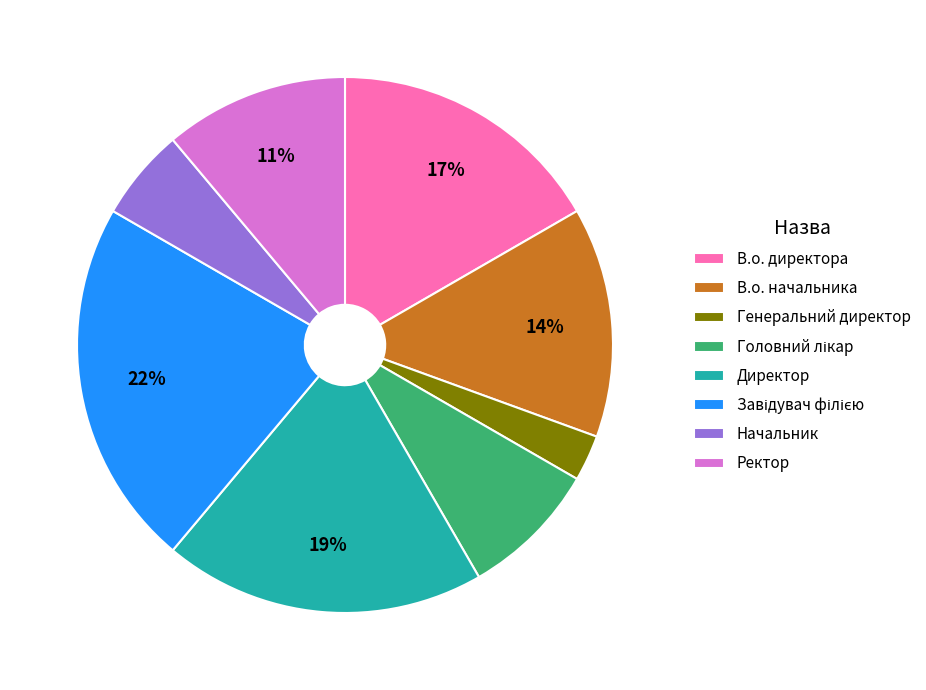

To the nearest percent, what percentage of the pie is Ректор?

11%